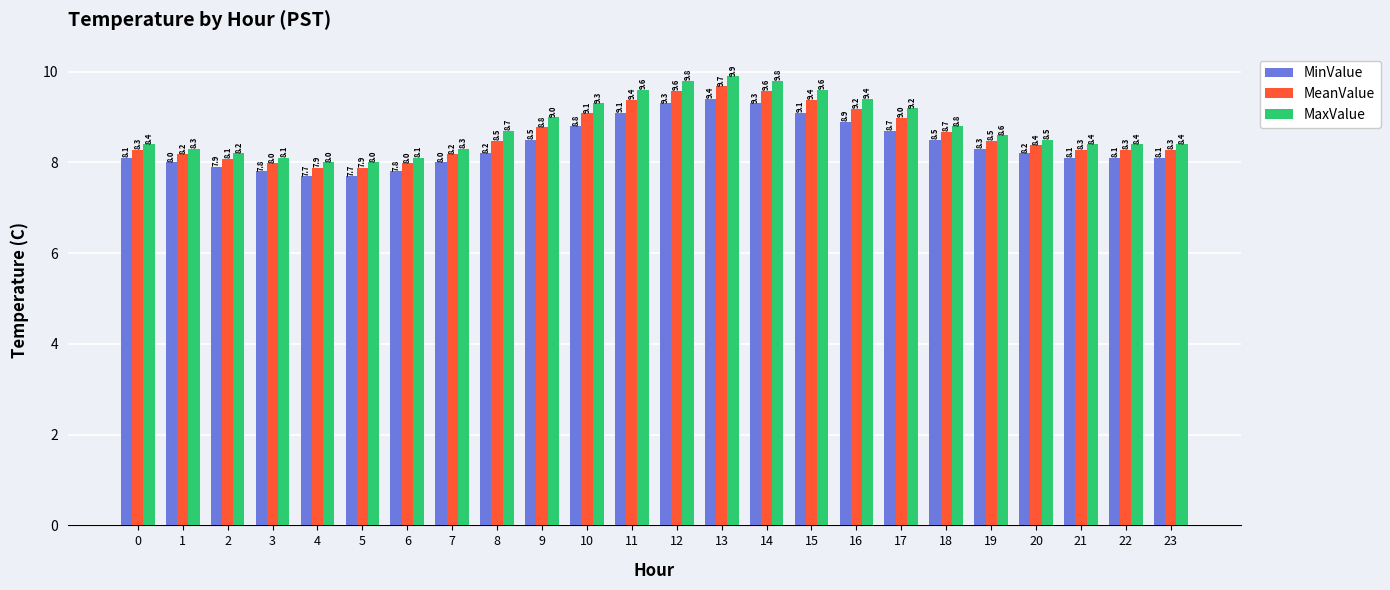

How many bars are there in total?

72